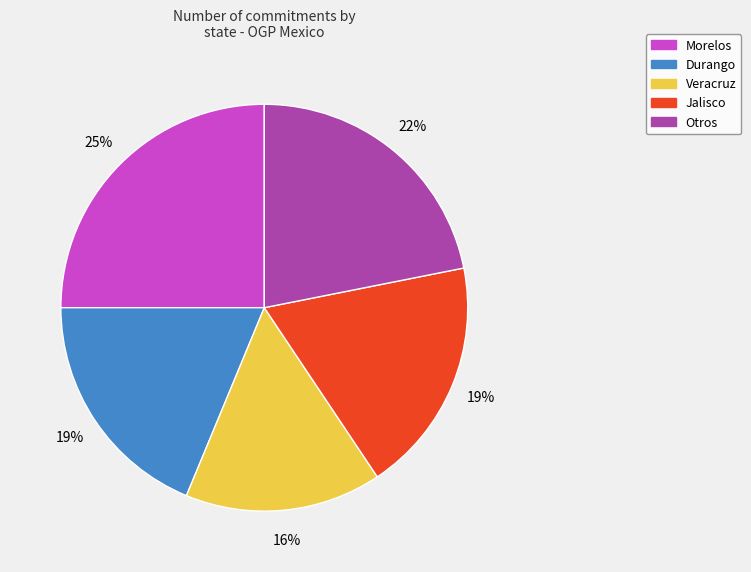

Is it true that Durango is 25% of the pie?

False